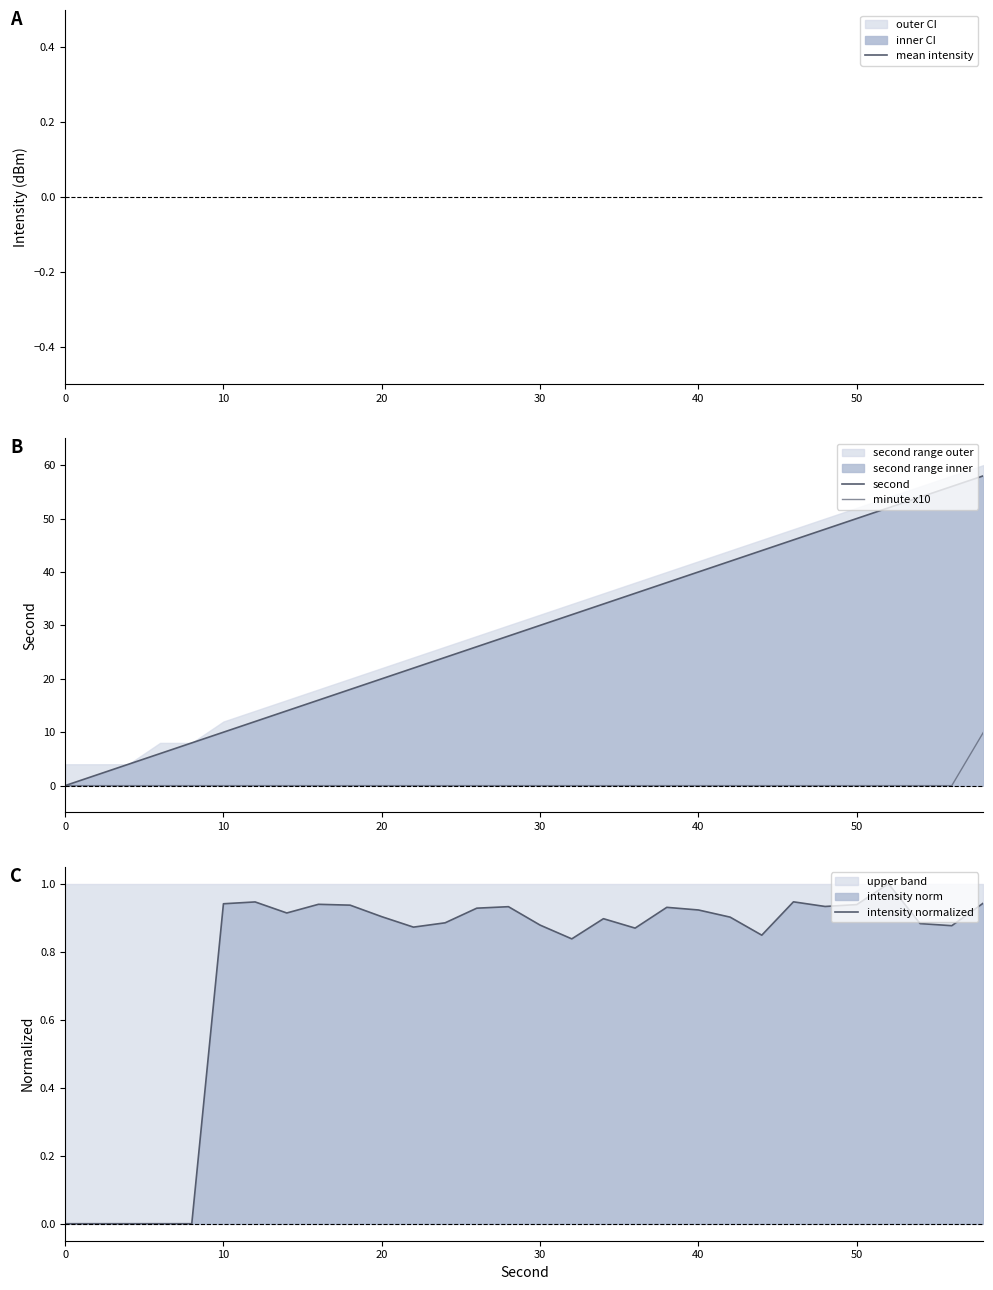

True or false: intensity normalized and second intersect in this chart.

False